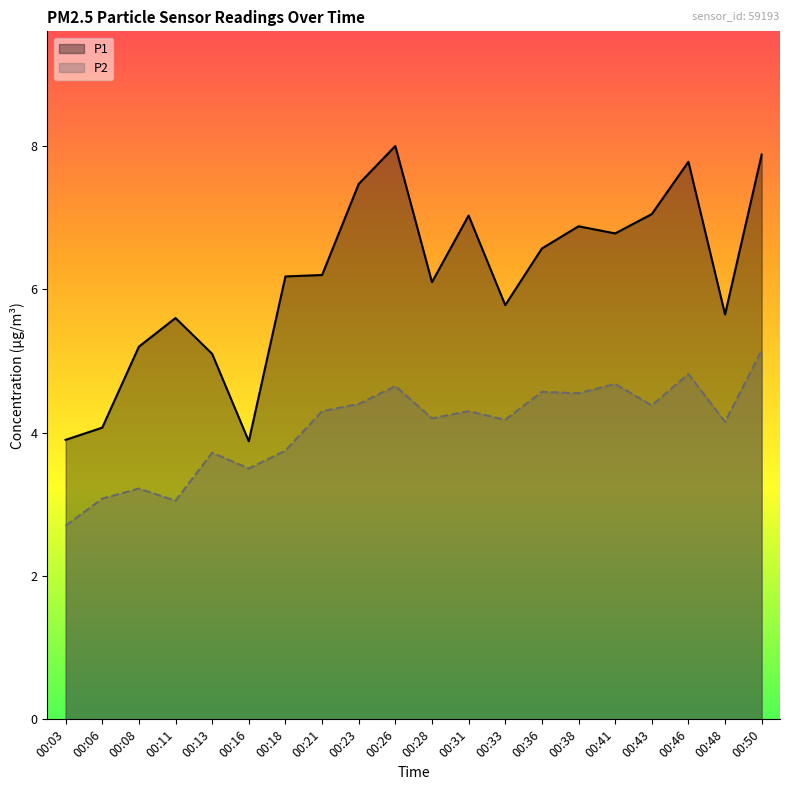

Rank the series at 00:26 from highest to lowest value.

P1, P2